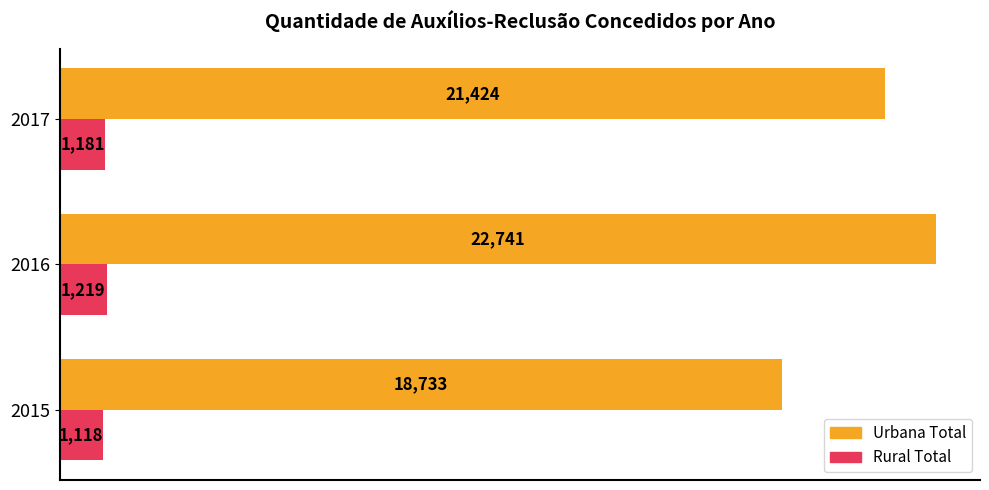

Is the value of Rural Total at 2017 greater than the value of Urbana Total at 2016?

No